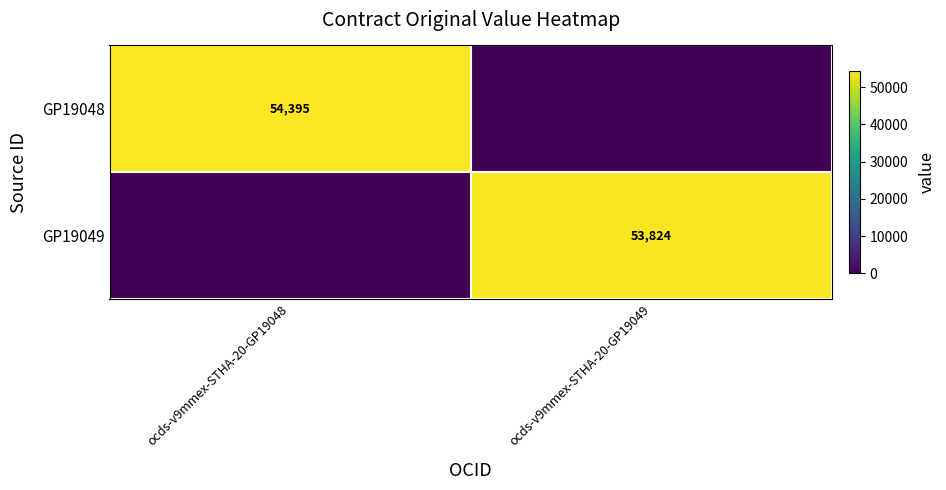

At which category is the sum across all series the highest?

ocds-v9mmex-STHA-20-GP19048